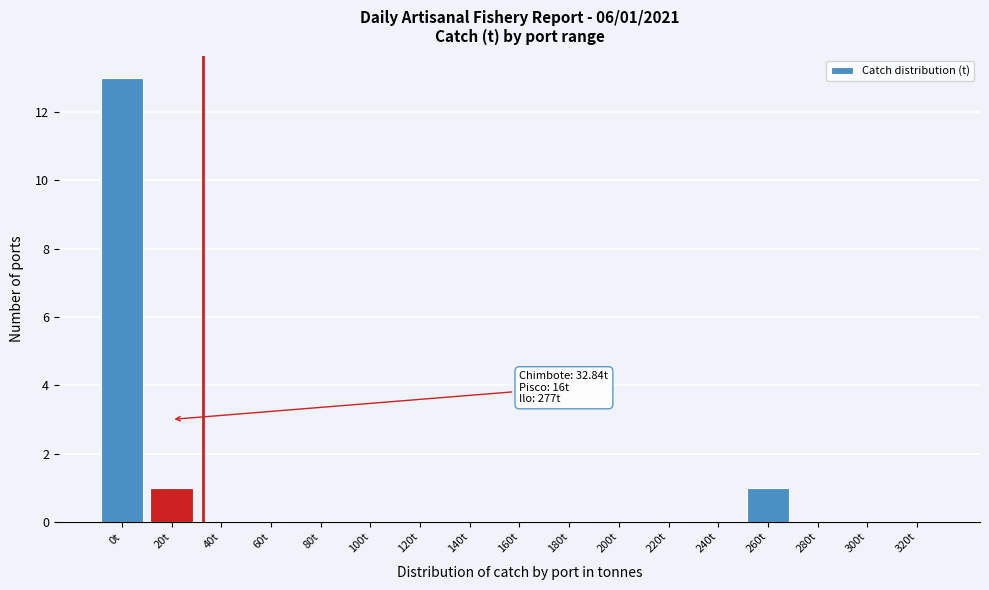

Reading right to left, transcribe all the data shown in this chart.

320t=0	300t=0	280t=0	260t=1	240t=0	220t=0	200t=0	180t=0	160t=0	140t=0	120t=0	100t=0	80t=0	60t=0	40t=0	20t=1	0t=13